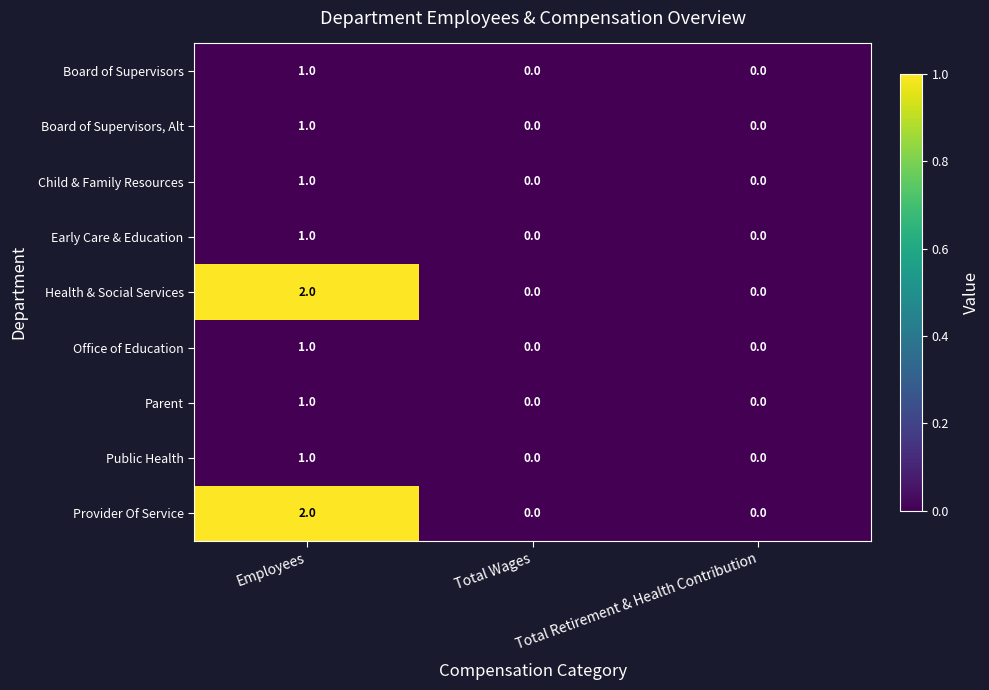

Which category has the highest value across all series?

Employees